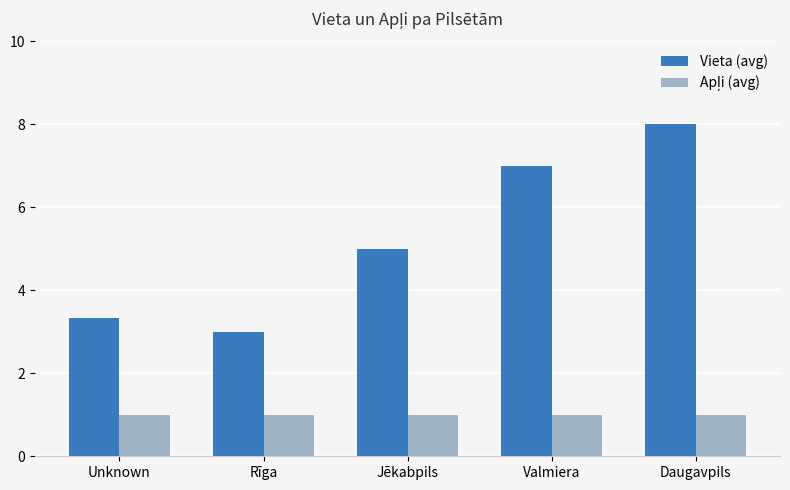

True or false: Vieta (avg) has a value of 3.3 at Unknown.

True